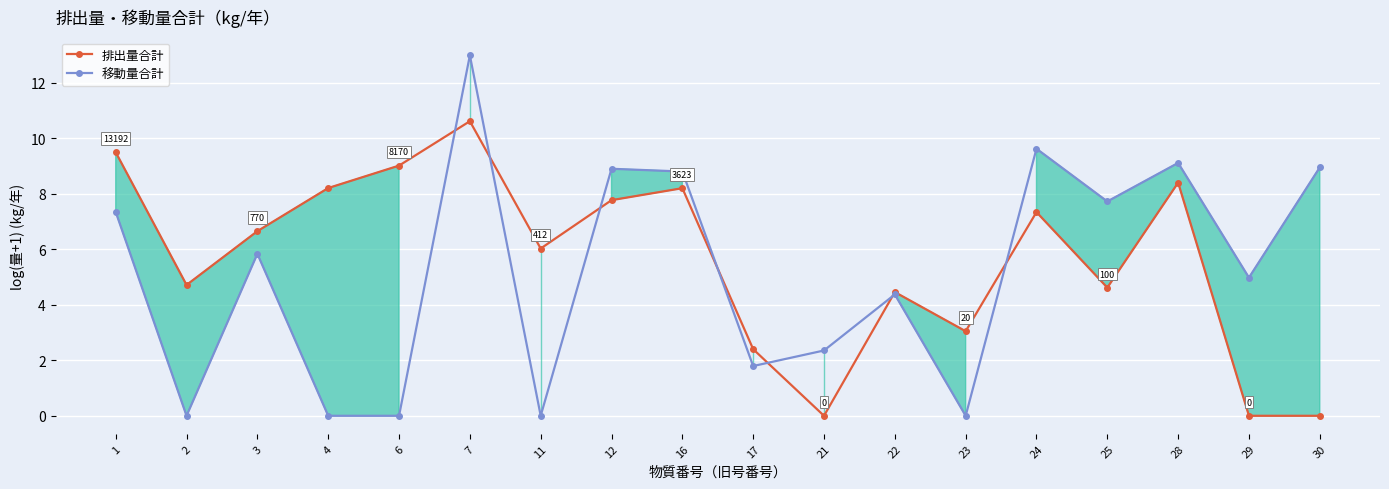

Which category has the highest value across all series?

7